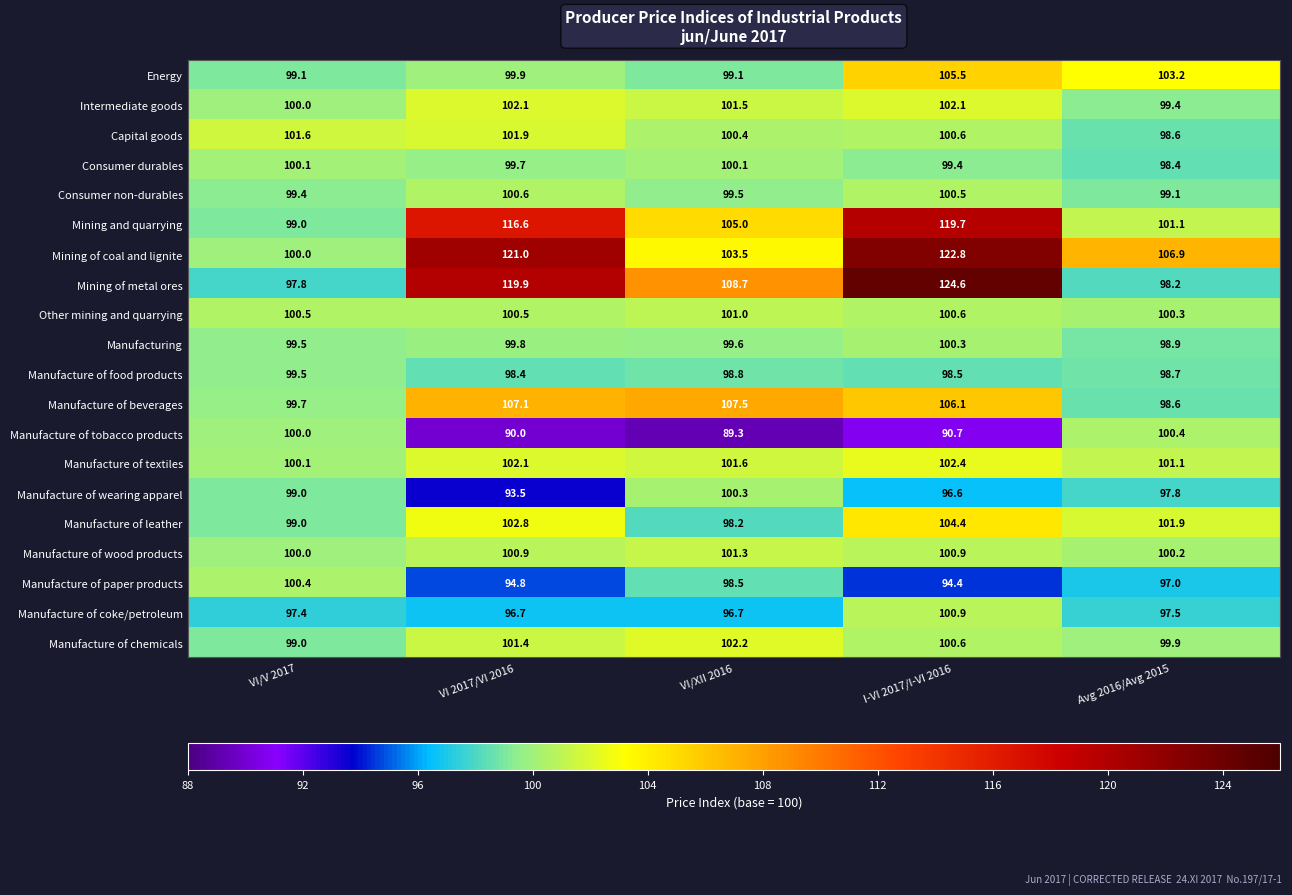

Is it true that Manufacture of beverages equals 107.1 at VI 2017/VI 2016?

True